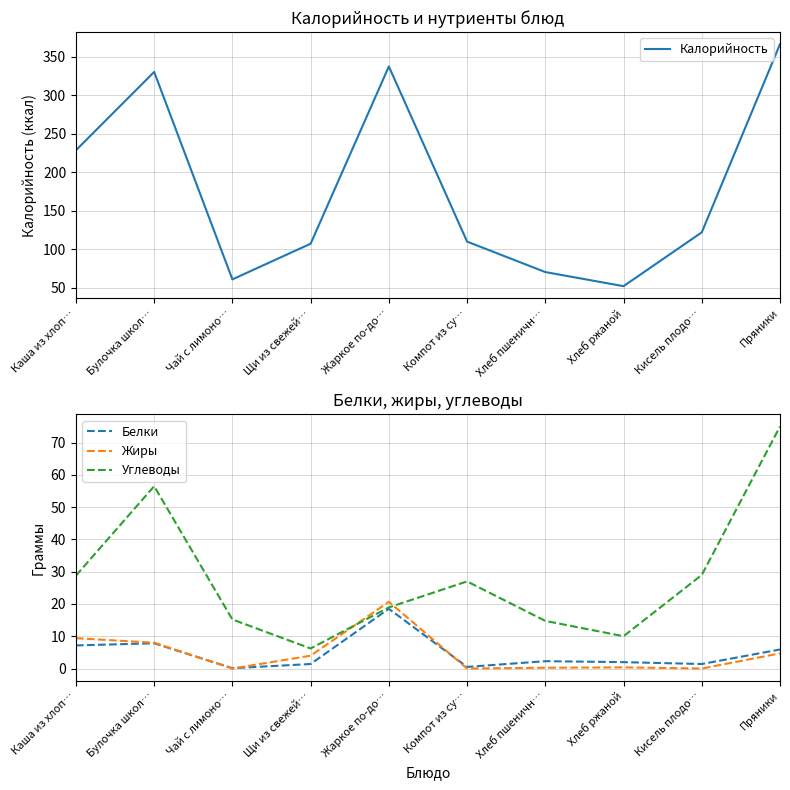

Reading left to right, transcribe all the data shown in this chart.

Калорийность: Каша из хлоп…=228.4	Булочка школ…=330.0	Чай с лимоно…=61.0	Щи из свежей…=107.3	Жаркое по-до…=337.1	Компот из су…=110.0	Хлеб пшеничн…=70.5	Хлеб ржаной=52.2	Кисель плодо…=122.0	Пряники=366.0
Белки: Каша из хлоп…=7.2	Булочка школ…=7.8	Чай с лимоно…=0.1	Щи из свежей…=1.4	Жаркое по-до…=18.5	Компот из су…=0.5	Хлеб пшеничн…=2.3	Хлеб ржаной=2.0	Кисель плодо…=1.4	Пряники=5.9
Жиры: Каша из хлоп…=9.4	Булочка школ…=8.0	Чай с лимоно…=0.0	Щи из свежей…=4.0	Жаркое по-до…=20.7	Компот из су…=0.0	Хлеб пшеничн…=0.2	Хлеб ржаной=0.4	Кисель плодо…=0.0	Пряники=4.7
Углеводы: Каша из хлоп…=28.8	Булочка школ…=56.5	Чай с лимоно…=15.2	Щи из свежей…=6.2	Жаркое по-до…=18.9	Компот из су…=27.0	Хлеб пшеничн…=14.8	Хлеб ржаной=10.0	Кисель плодо…=29.0	Пряники=75.0